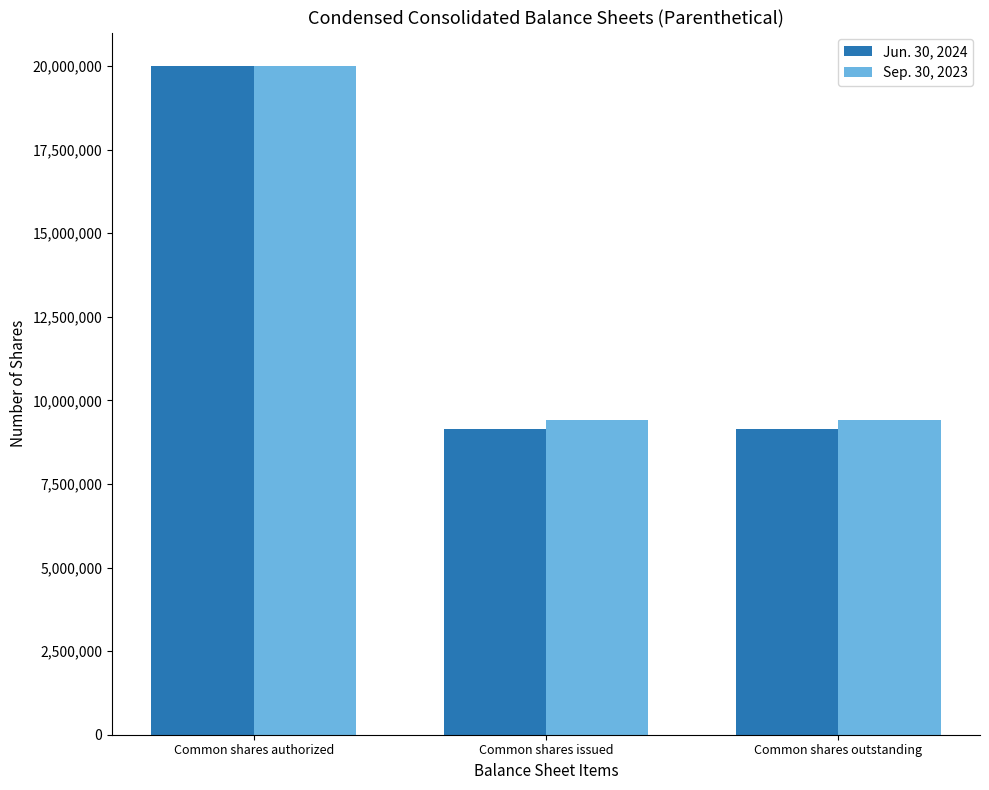

How many groups of bars are there?

3